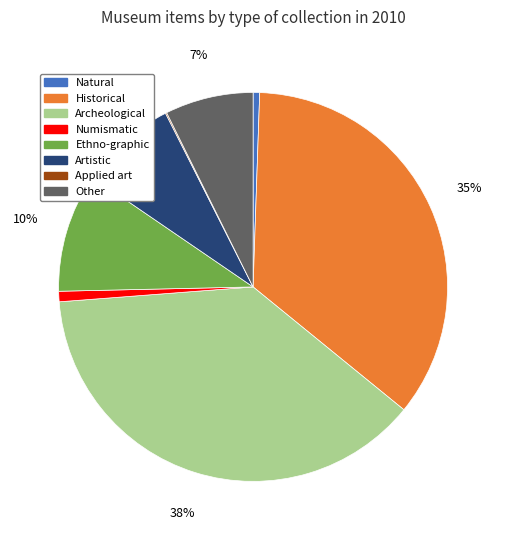

Which category has the biggest portion of the pie?

Archeological